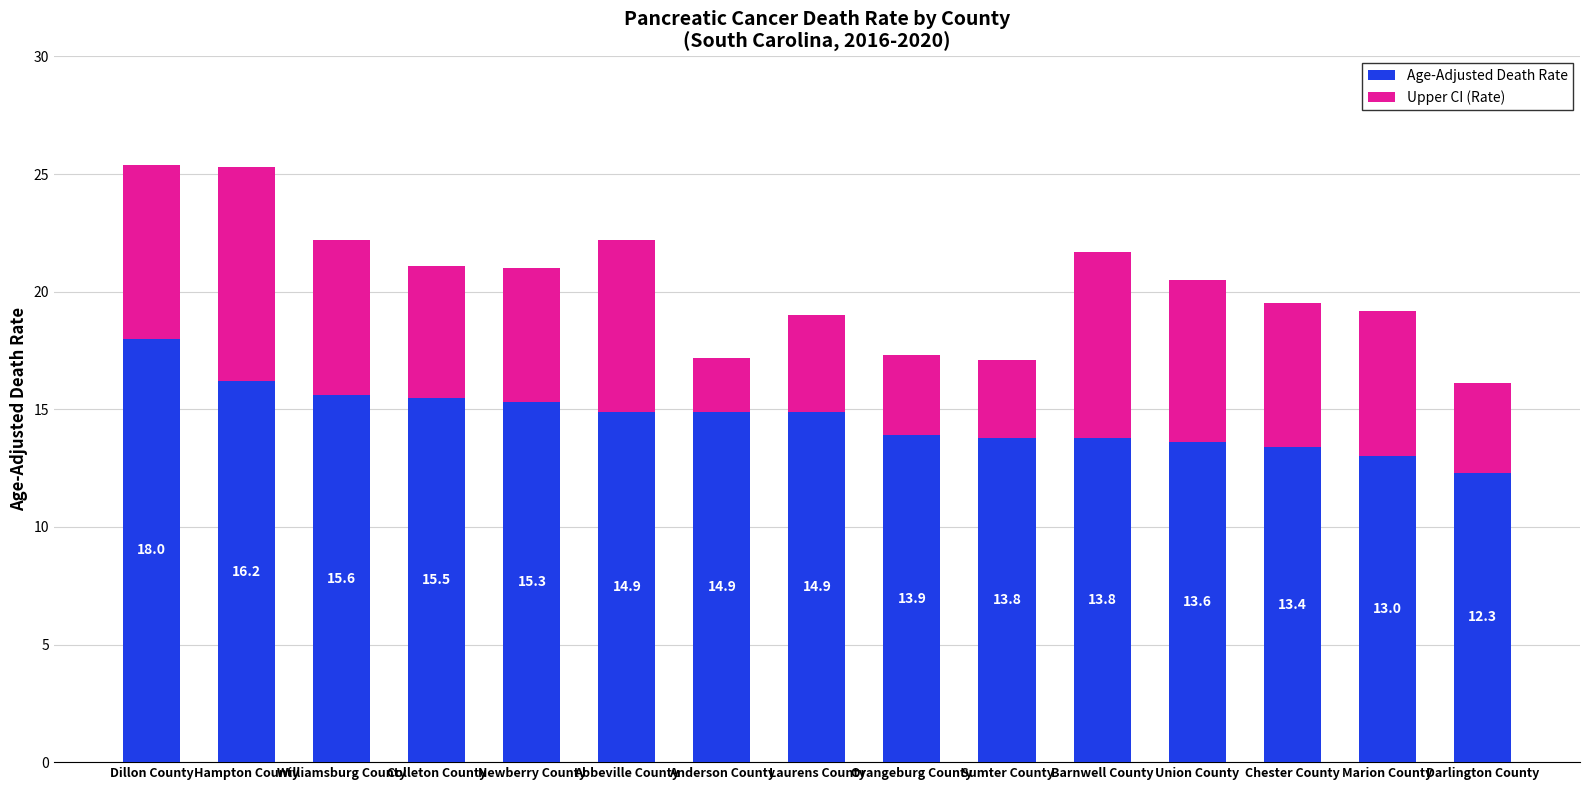

True or false: Age-Adjusted Death Rate has a value of 21.7 at Sumter County.

False